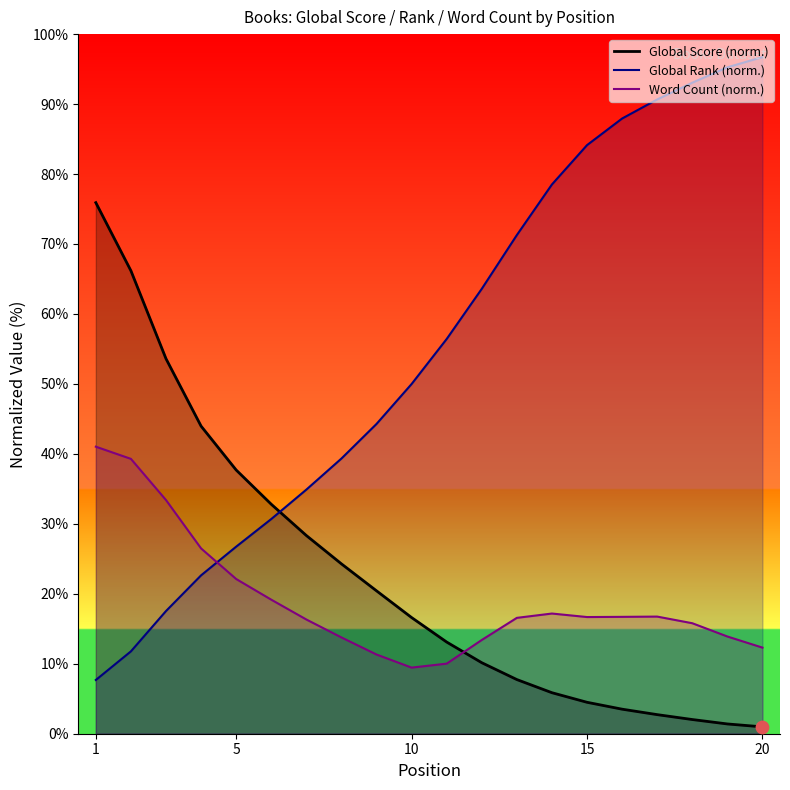

What is the total value across all series at 15?

105.3